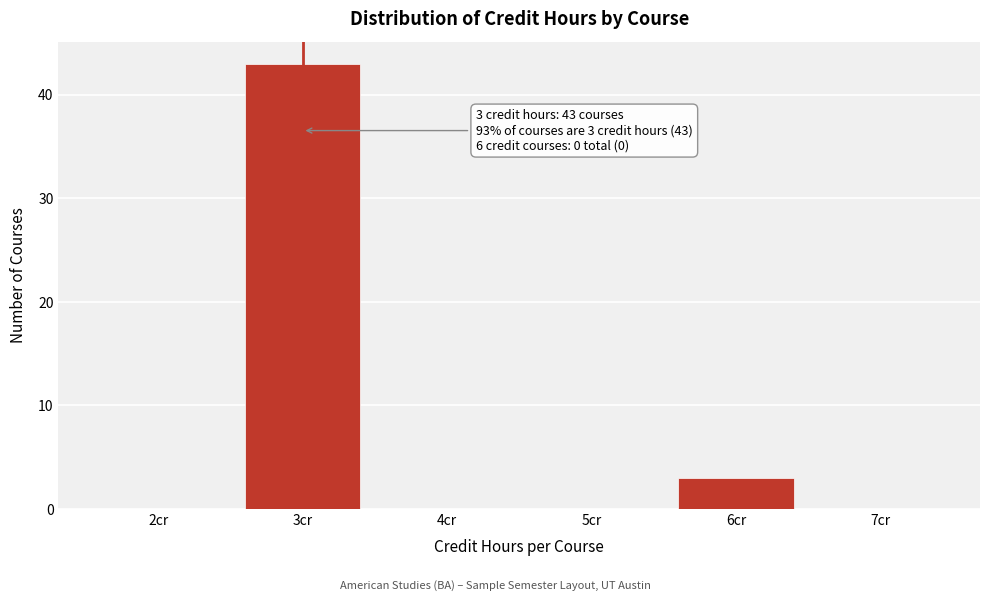

Which range on the x-axis has the tallest bar?

2.5 to 3.5